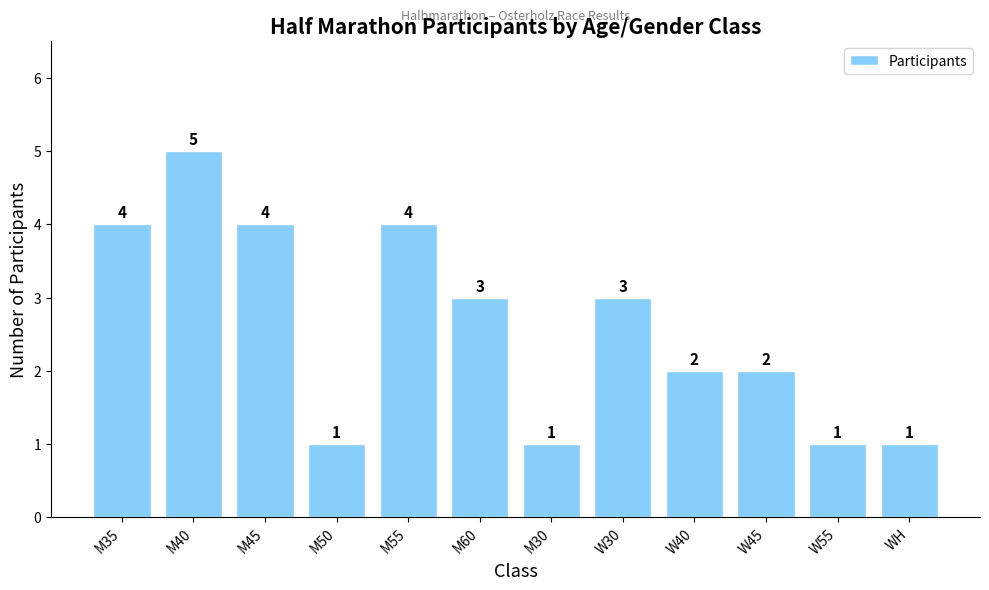

The value at M55 is 4. True or false?

True